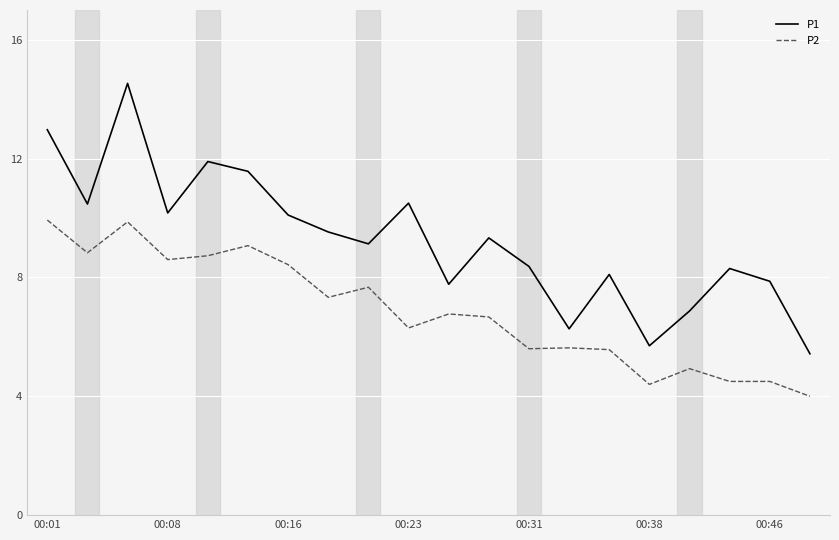

List the series in order of their overall mean, highest first.

P1, P2